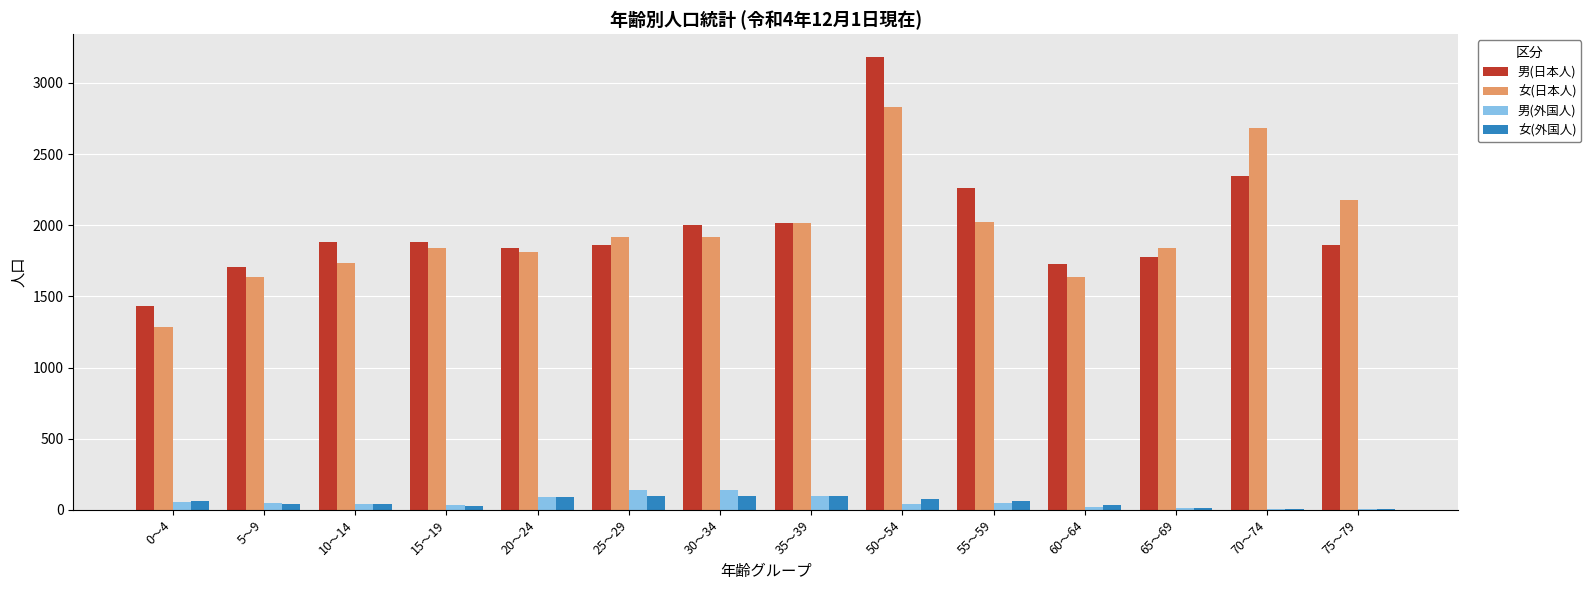

The 男(日本人) series shows 2346 at 70～74. True or false?

True